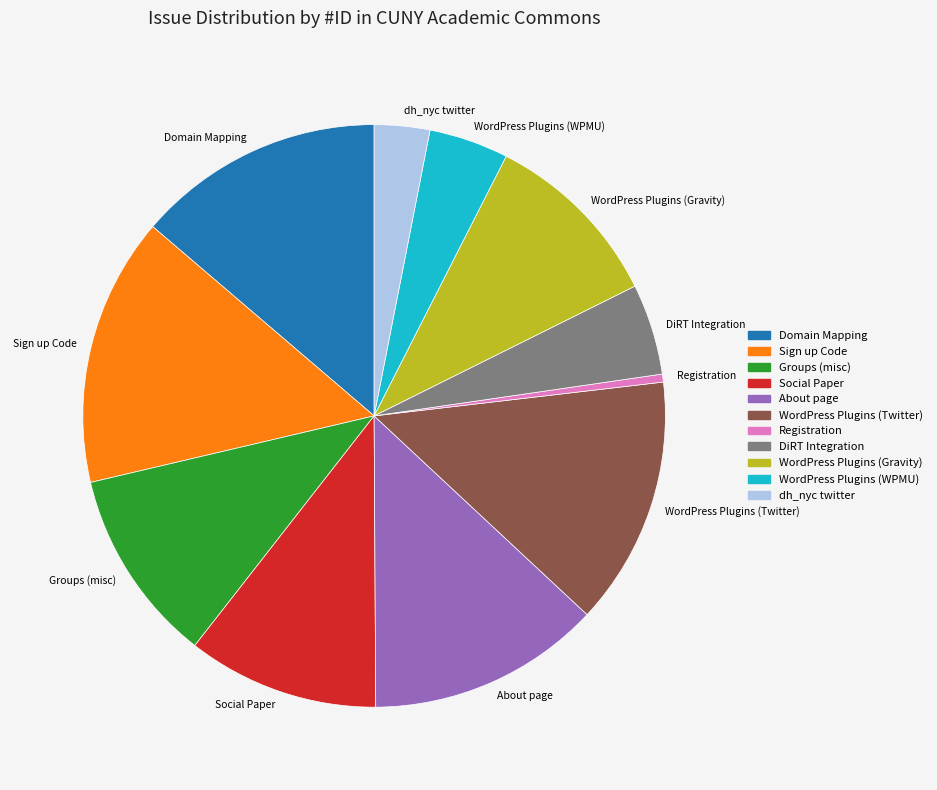

What is the smallest slice in the pie chart?

Registration